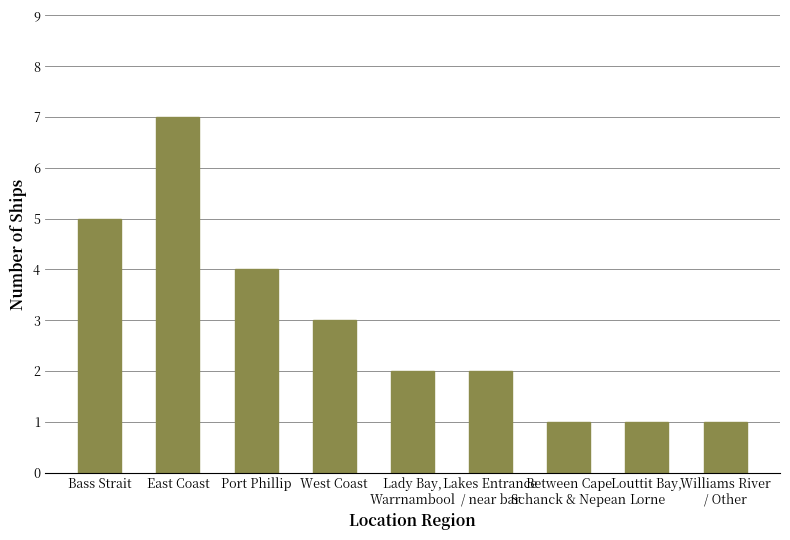

How many values are between 1 and 4?

7